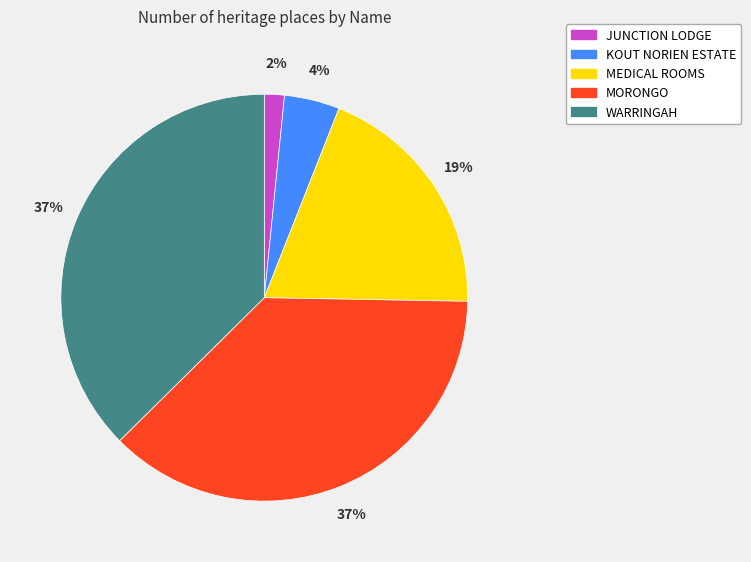

Is there any slice that represents more than half of the pie?

No